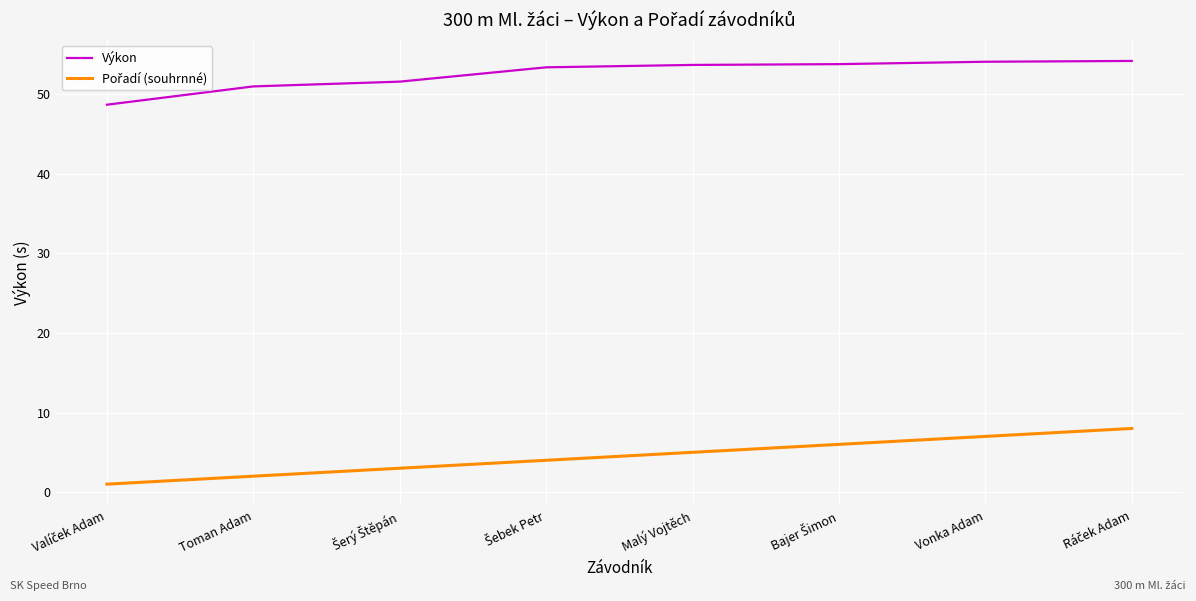

The value of Výkon at Vonka Adam is 28.0. True or false?

False